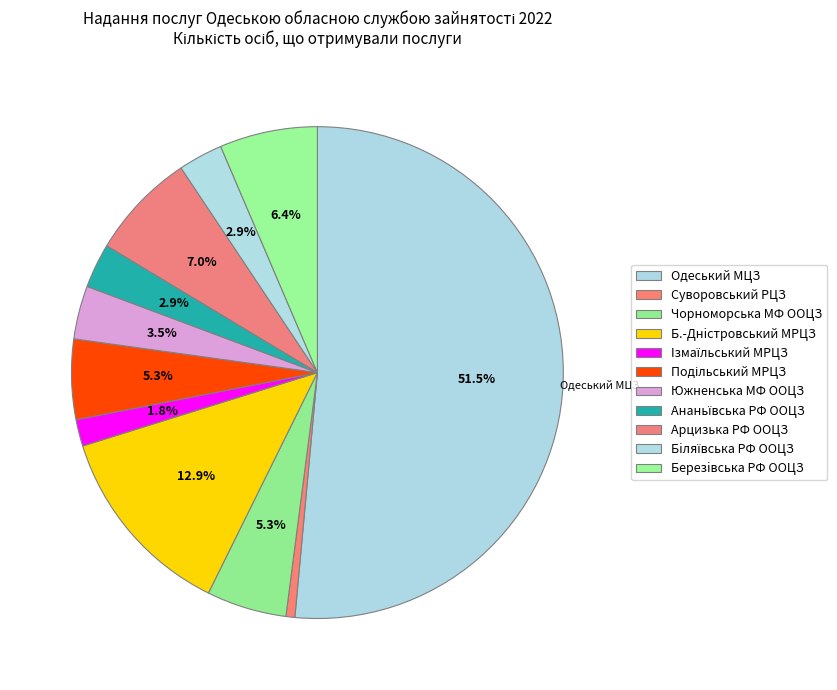

Is it true that Березiвська РФ ООЦЗ is 20% of the pie?

False